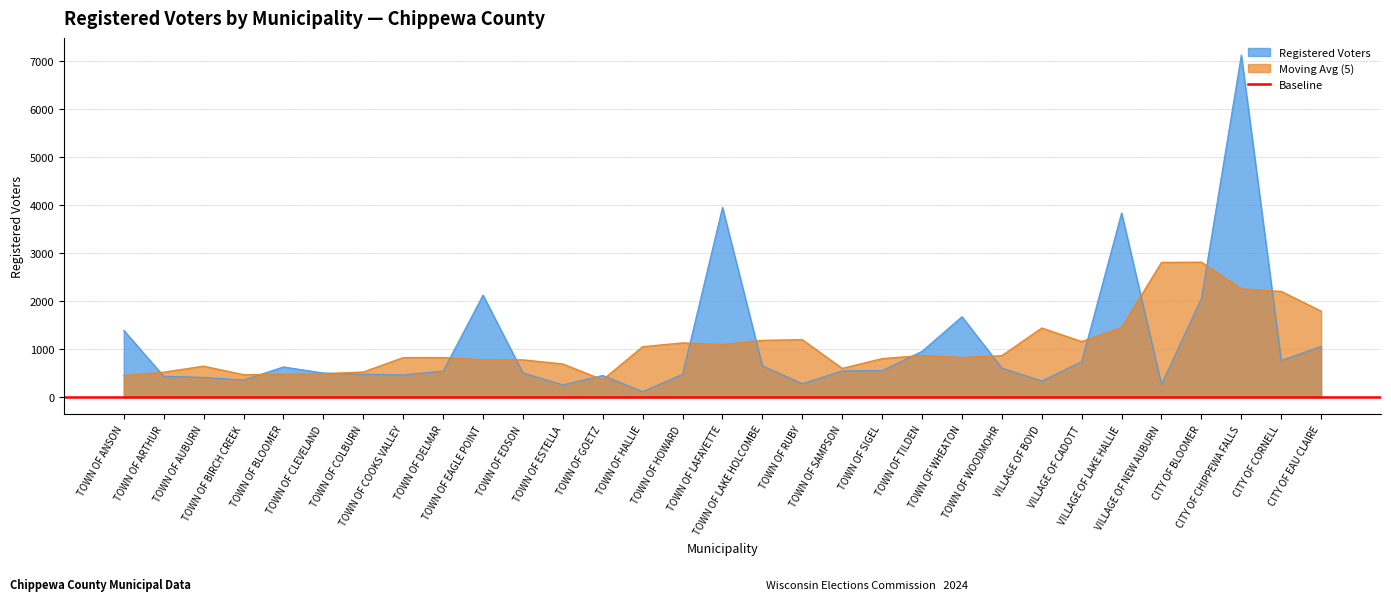

What is the change in value from TOWN OF AUBURN to TOWN OF COOKS VALLEY?

+52